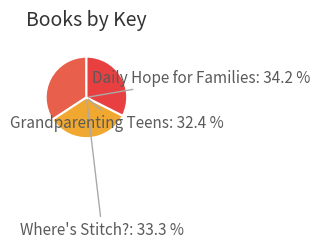

To the nearest percent, what percentage of the pie is Grandparenting Teens?

32%